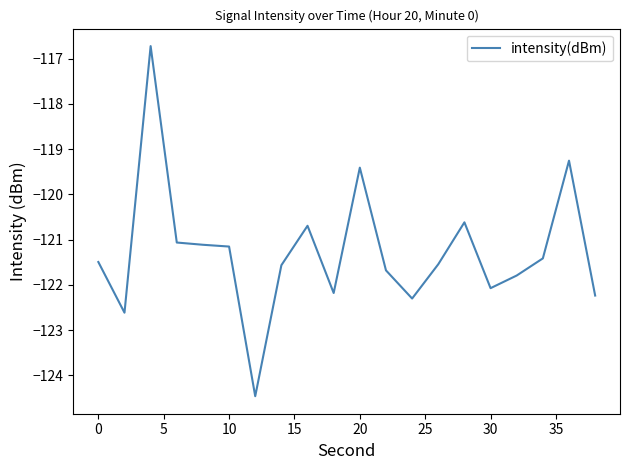

What is the greatest value displayed?

-116.7